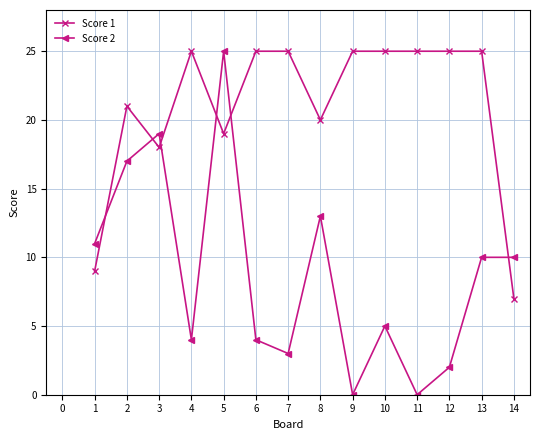

Which series has the largest total across all categories?

Score 1